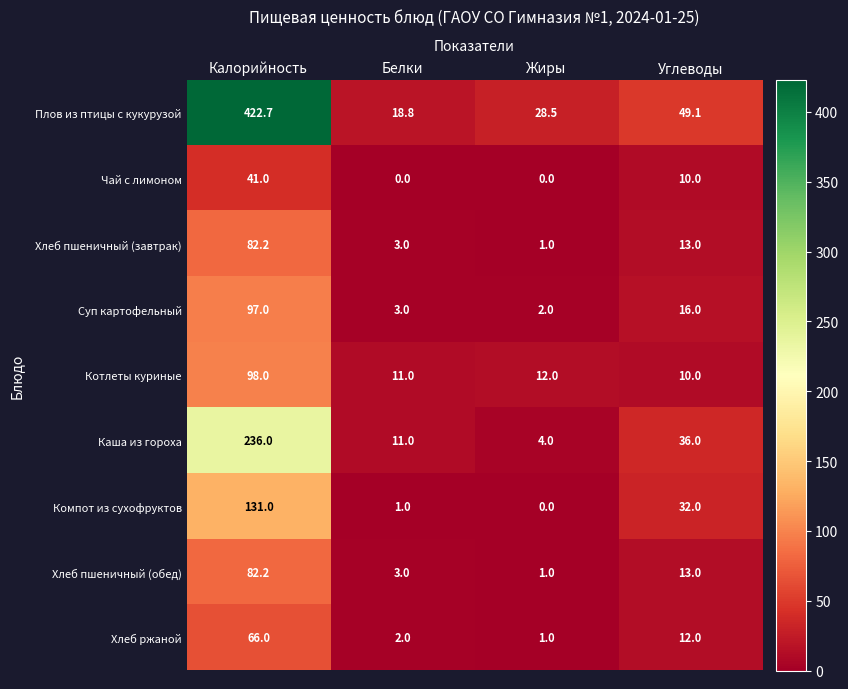

True or false: Хлеб ржаной has a value of 1.4 at Жиры.

False